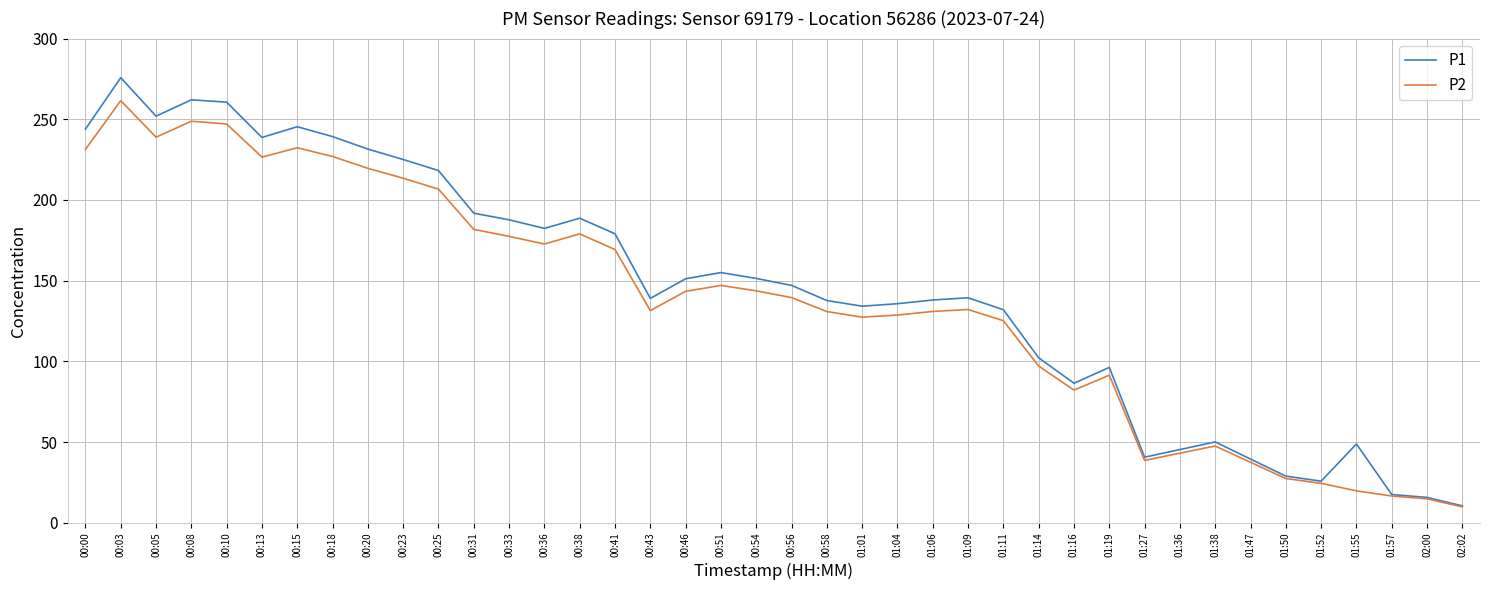

List the series in order of their peak value, highest first.

P1, P2